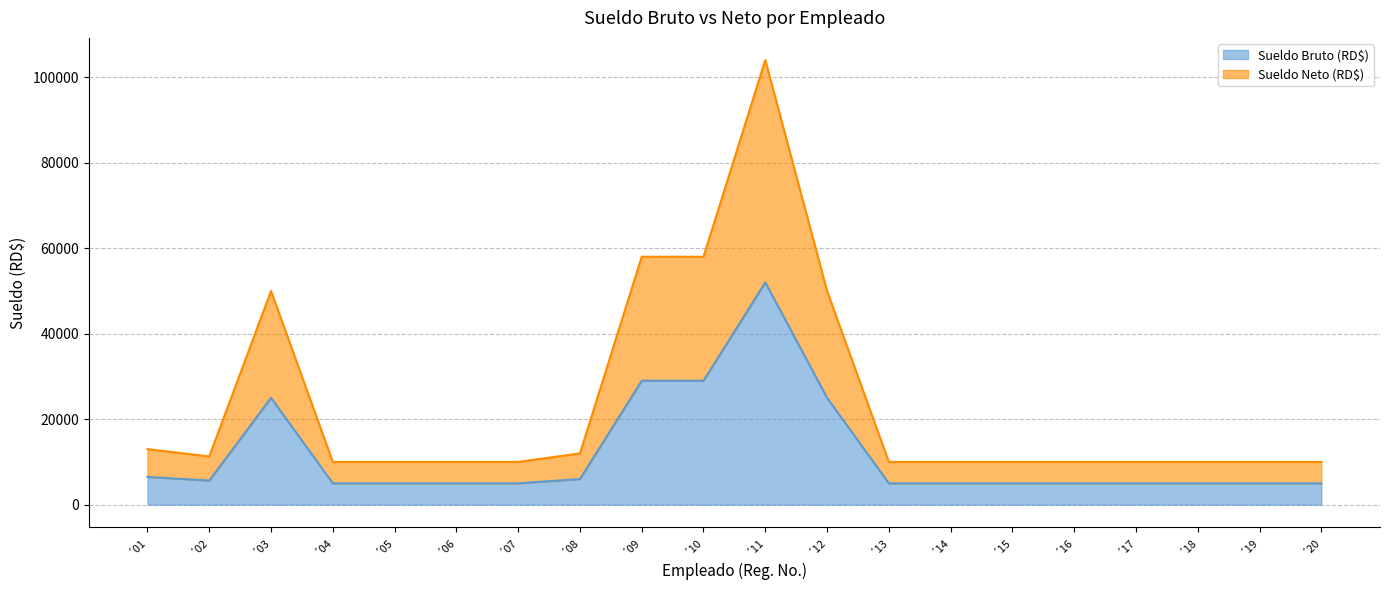

True or false: Sueldo Neto (RD$) and Sueldo Bruto (RD$) cross at least once.

False